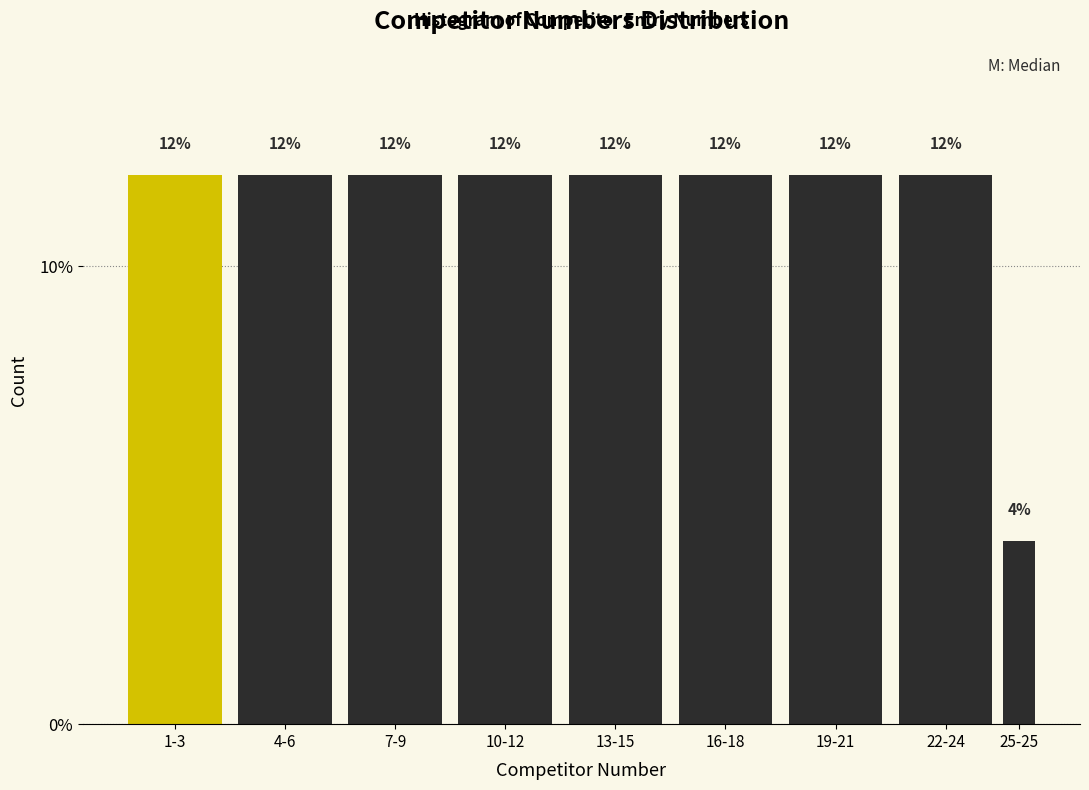

Reading left to right, what are all the values shown in this chart?

12	12	12	12	12	12	12	12	4